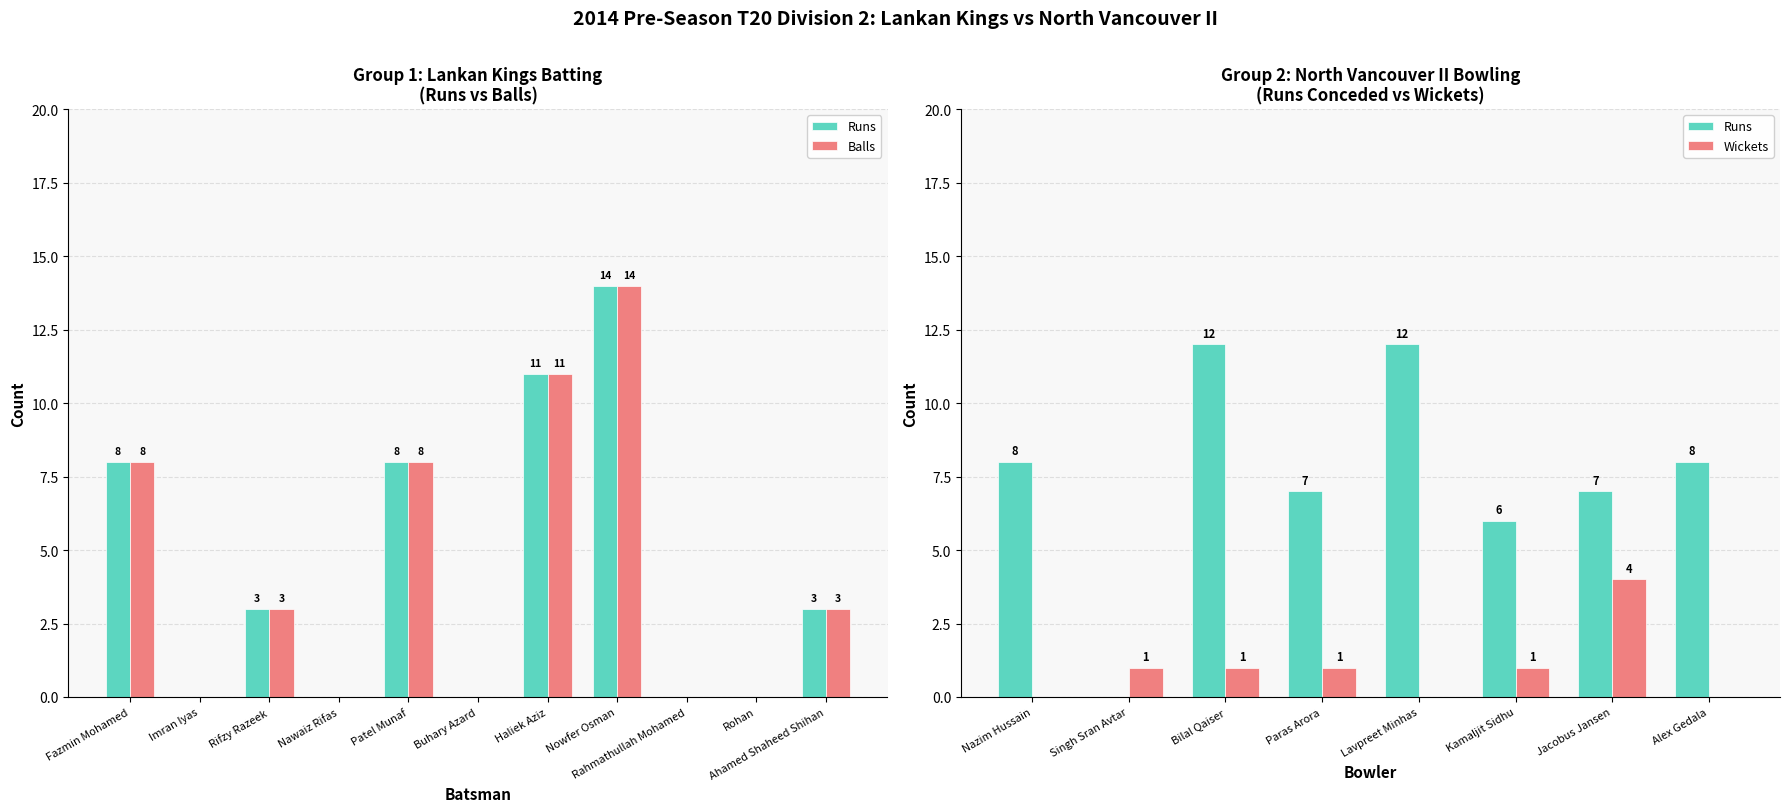

Which series has the largest total across all categories?

Runs